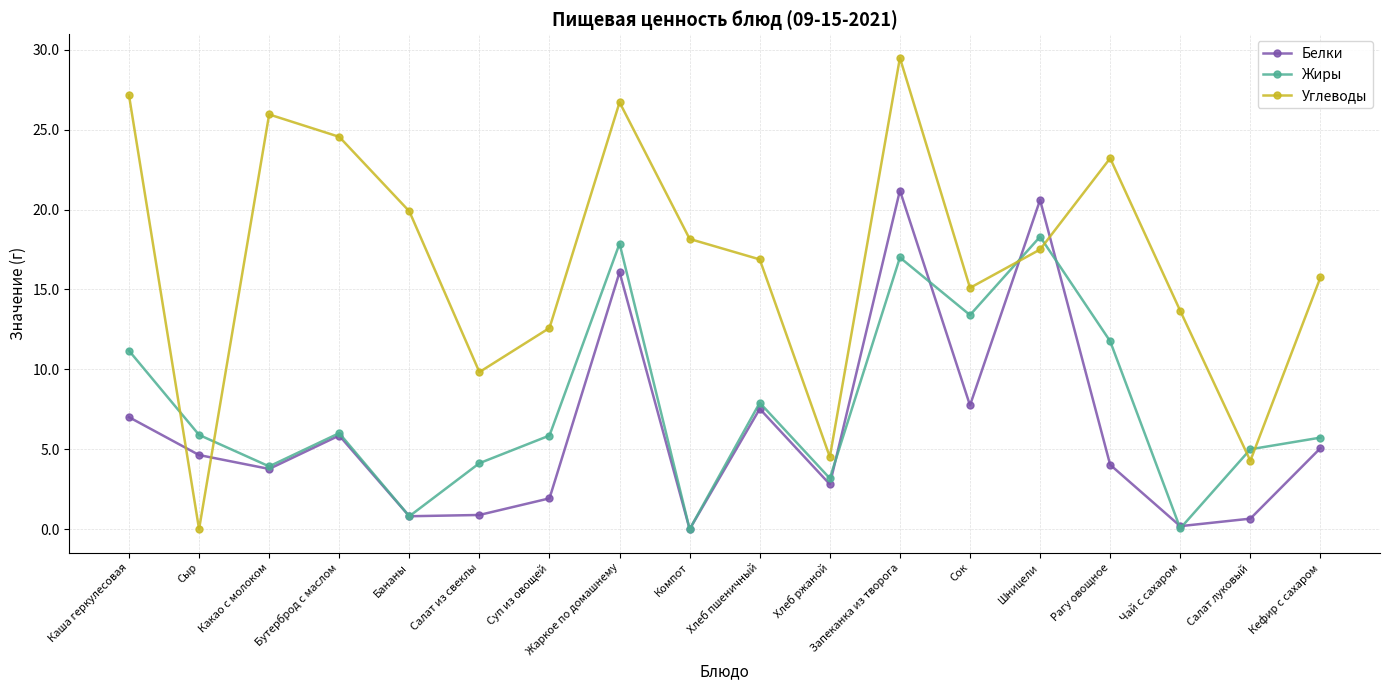

How many times do Углеводы and Жиры cross each other?

6